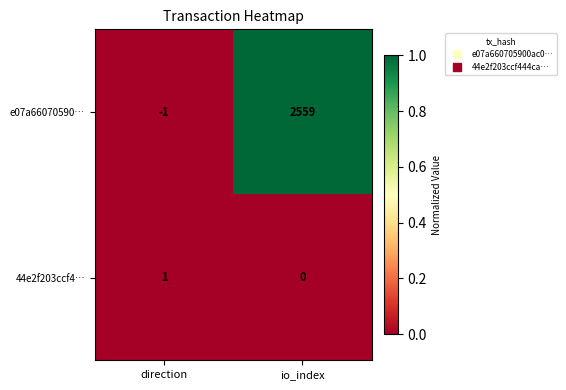

List the series in order of their overall mean, highest first.

e07a66070590…, 44e2f203ccf4…